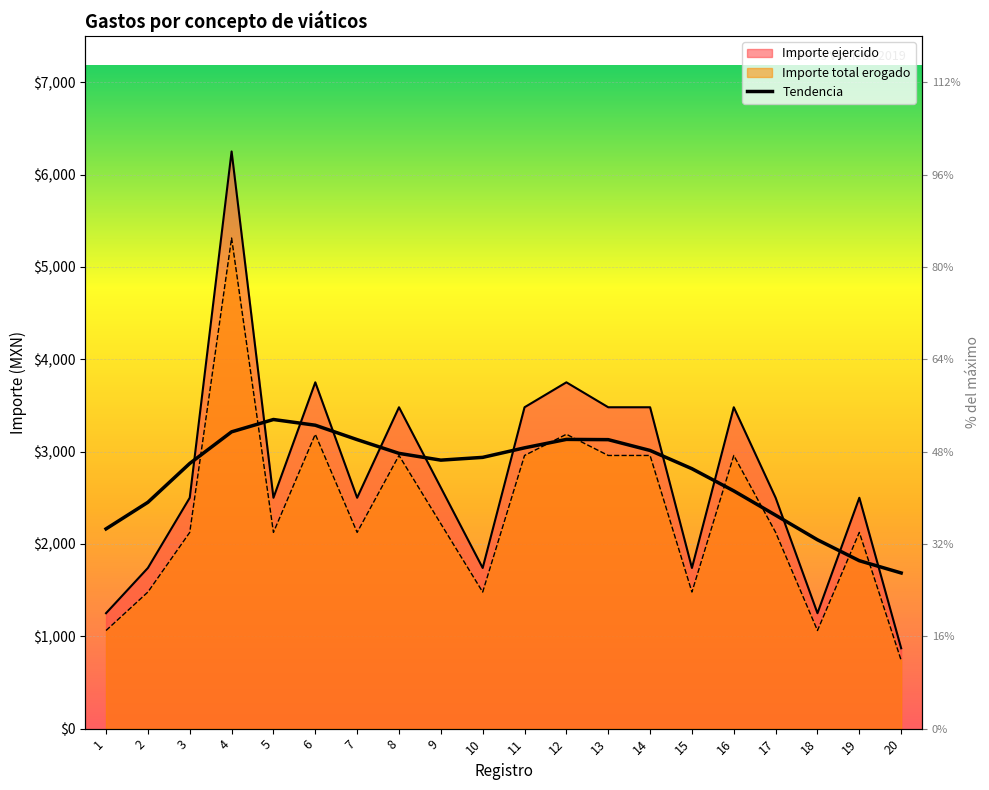

What is the difference between the second highest and second lowest values?

1467.2